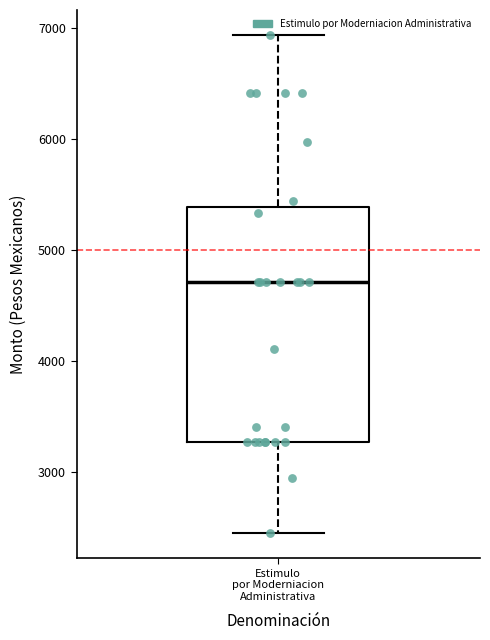

Where is the upper edge of the box for Estimulo por Moderniacion Administrativa on the y-axis? The values are not printed on the chart, so give them approximately, as read against the axis.

5400